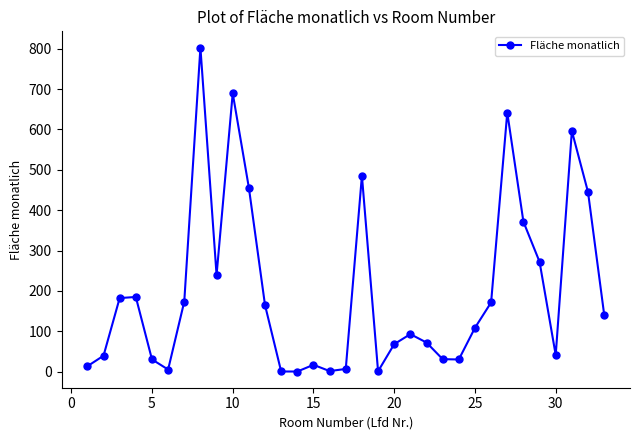

Is this an area chart (filled region under the line)?

No